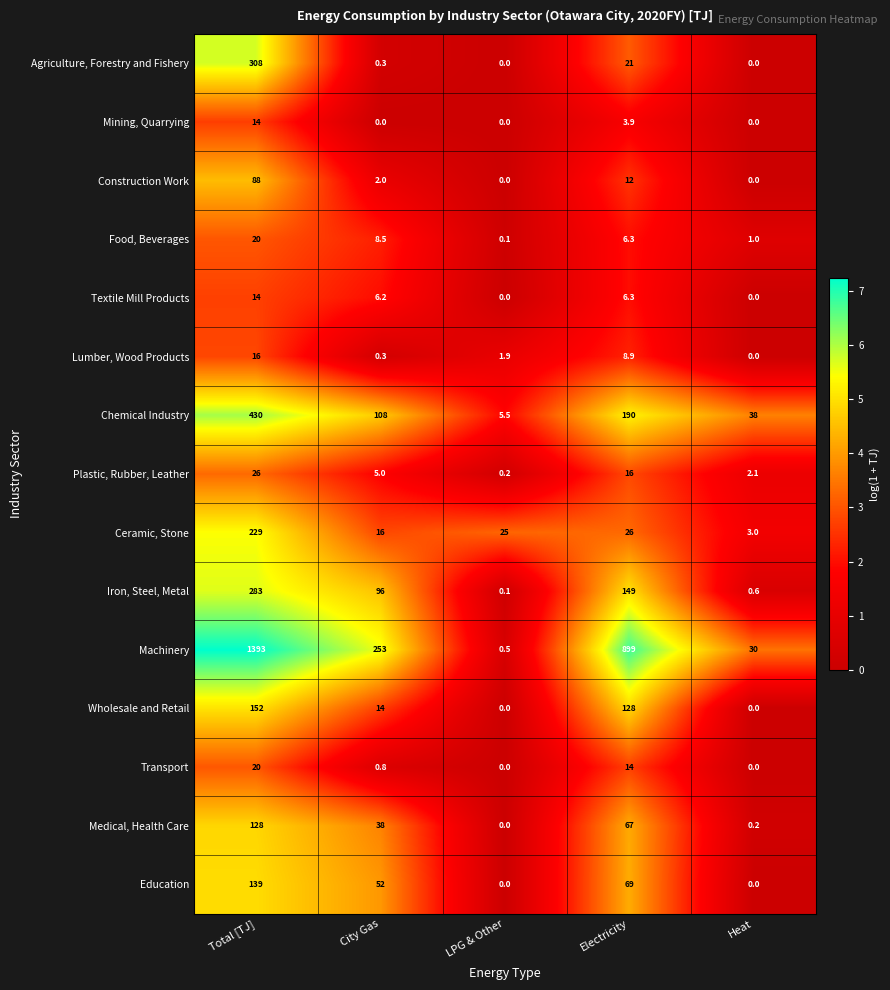

At which label does Chemical Industry first exceed 108?

Total [TJ]